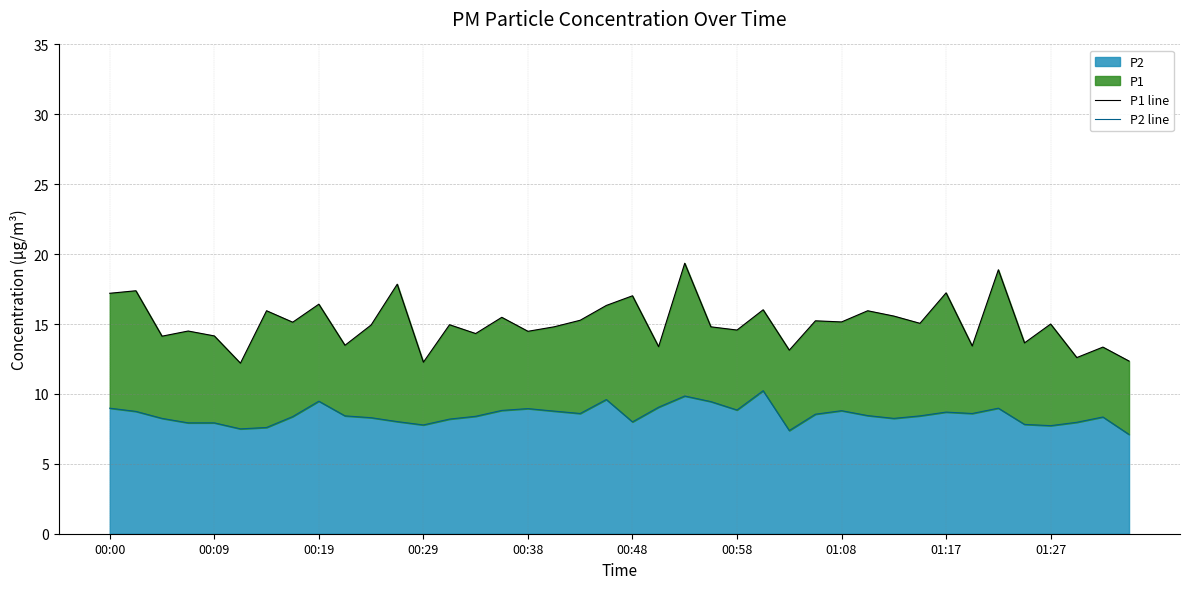

Between 27 and 33, which series saw the biggest shift?

P1 line